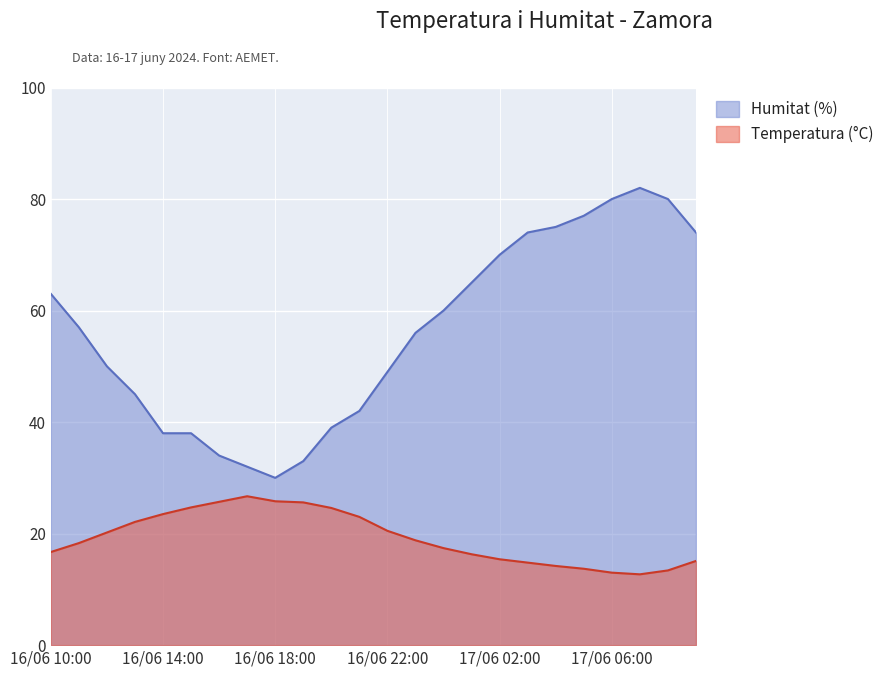

The Humitat (%) series shows 75.0 at 17/06 04:00. True or false?

True